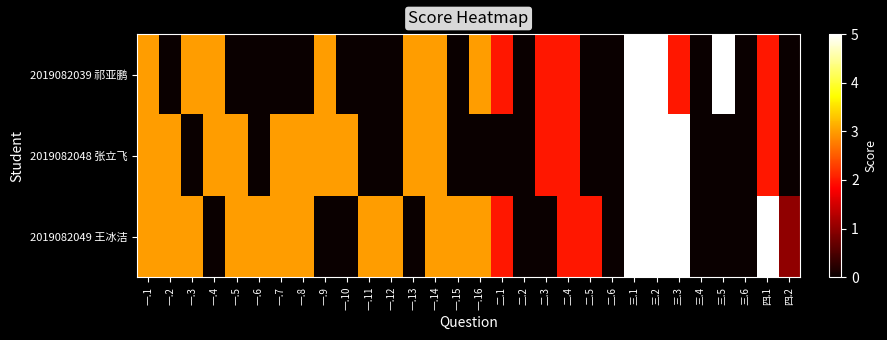

Reading right to left, what are all the values shown in this chart?

2019082039 祁亚鹏: 四.2=0	四.1=2	三.6=0	三.5=5	三.4=0	三.3=2	三.2=5	三.1=5	二.6=0	二.5=0	二.4=2	二.3=2	二.2=0	二.1=2	一.16=3	一.15=0	一.14=3	一.13=3	一.12=0	一.11=0	一.10=0	一.9=3	一.8=0	一.7=0	一.6=0	一.5=0	一.4=3	一.3=3	一.2=0	一.1=3
2019082048 张立飞: 四.2=0	四.1=2	三.6=0	三.5=0	三.4=0	三.3=5	三.2=5	三.1=5	二.6=0	二.5=0	二.4=2	二.3=2	二.2=0	二.1=0	一.16=0	一.15=0	一.14=3	一.13=3	一.12=0	一.11=0	一.10=3	一.9=3	一.8=3	一.7=3	一.6=0	一.5=3	一.4=3	一.3=0	一.2=3	一.1=3
2019082049 王冰洁: 四.2=1	四.1=5	三.6=0	三.5=0	三.4=0	三.3=5	三.2=5	三.1=5	二.6=0	二.5=2	二.4=2	二.3=0	二.2=0	二.1=2	一.16=3	一.15=3	一.14=3	一.13=0	一.12=3	一.11=3	一.10=0	一.9=0	一.8=3	一.7=3	一.6=3	一.5=3	一.4=0	一.3=3	一.2=3	一.1=3